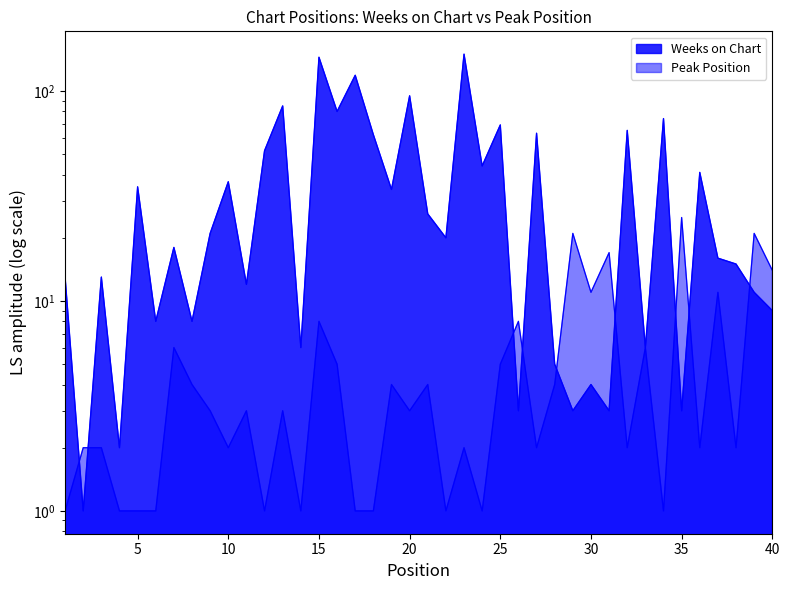

Which category has the highest value across all series?

23